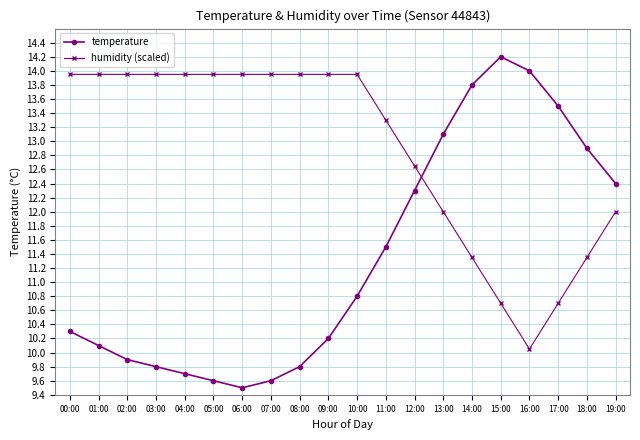

What is the sum of all humidity (scaled) values?

257.6